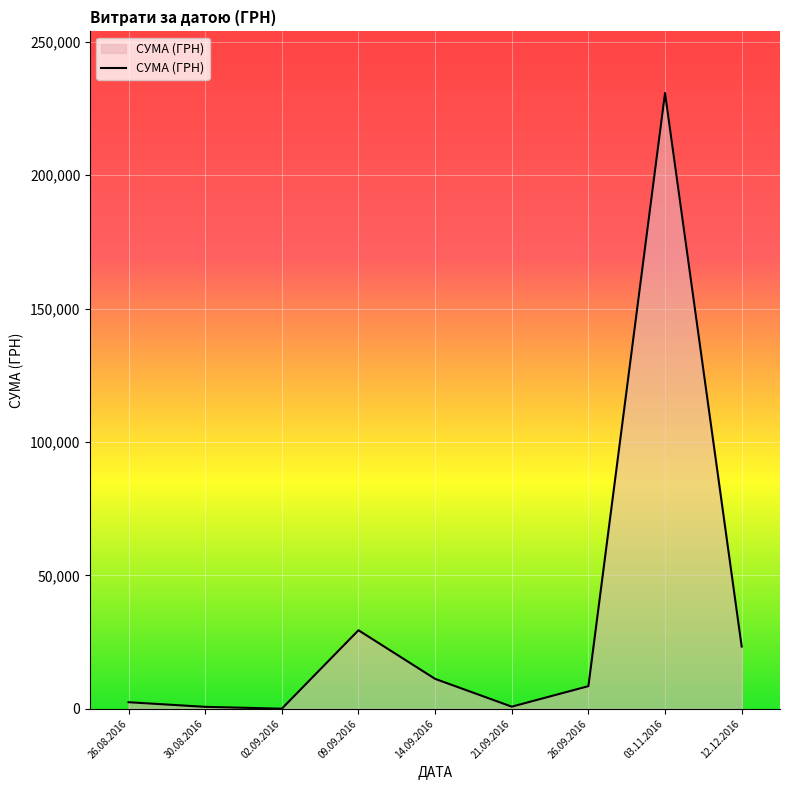

What is the greatest value displayed?

230842.2